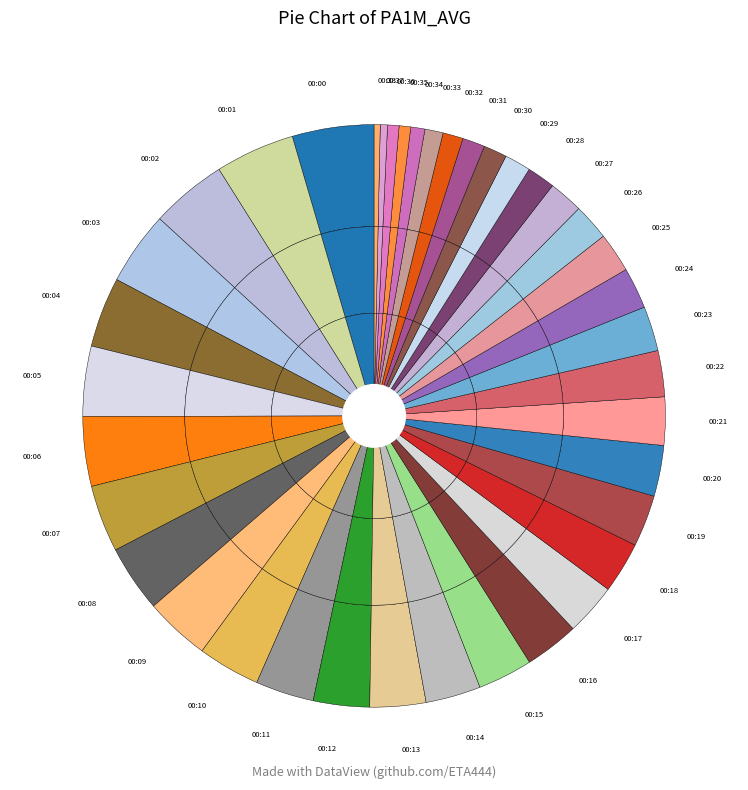

What portion of the pie excludes 00:33?

97.4%